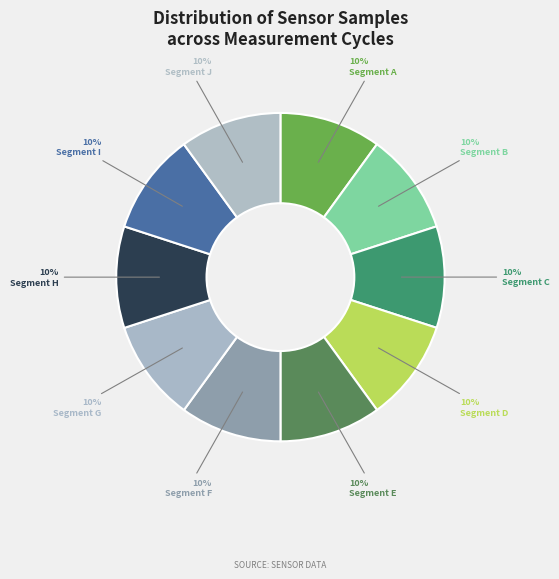

Count the number of slices in the pie.

10